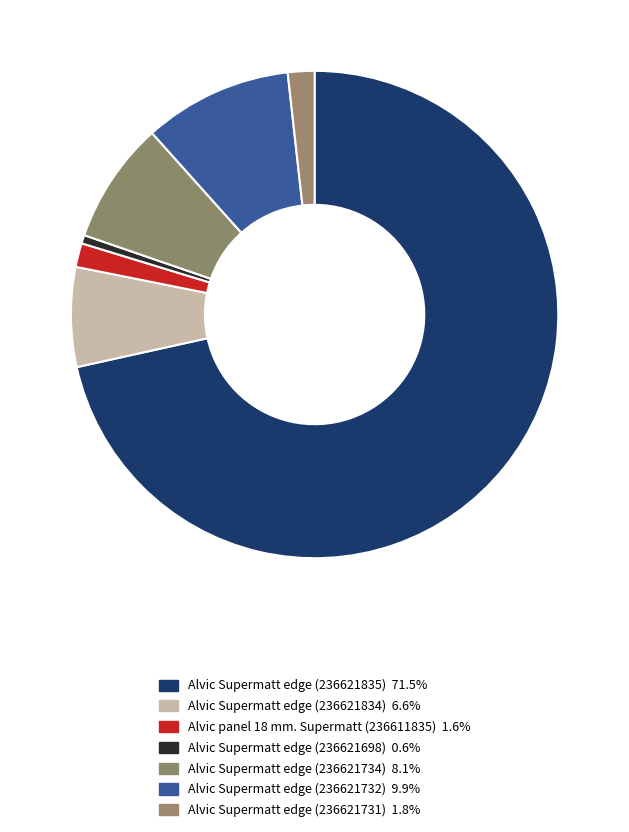

To the nearest percent, what is the difference between the largest and smallest slice percentages?

71%